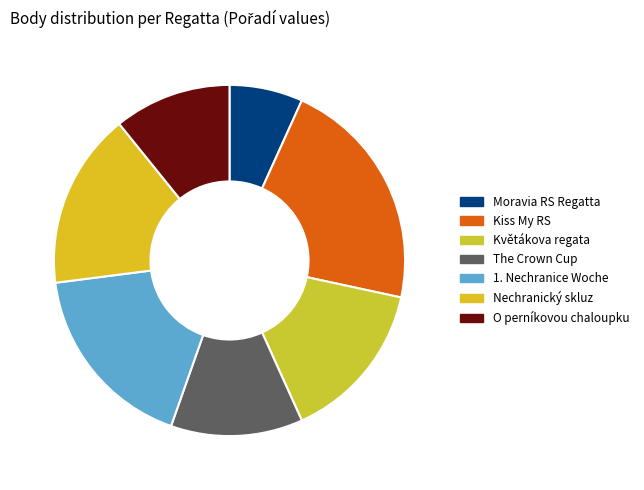

To the nearest percent, what portion does Moravia RS Regatta represent?

7%